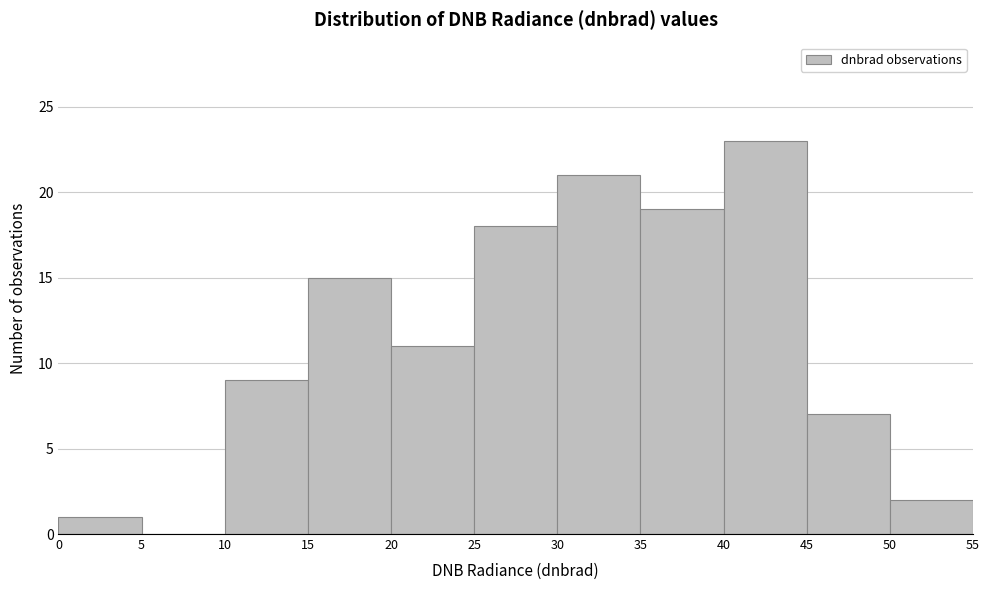

Reading left to right, list every bar in this chart as the range it spans on the x-axis followed by its height. The values are not printed on the chart, so give them approximately, as read against the axis.

0 to 5: 1
5 to 10: 0
10 to 15: 9
15 to 20: 15
20 to 25: 11
25 to 30: 18
30 to 35: 21
35 to 40: 19
40 to 45: 23
45 to 50: 7
50 to 55: 2